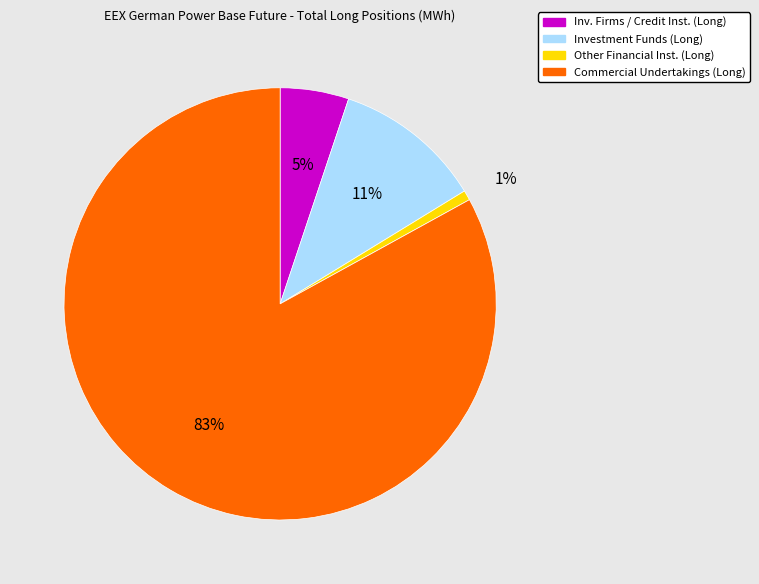

To the nearest percent, what is the difference between the largest and smallest slice percentages?

82%